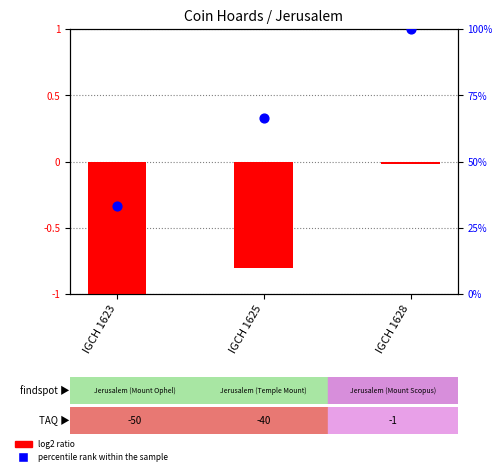

Is the value of percentile rank within the sample at IGCH 1623 greater than the value of log2 ratio at IGCH 1628?

Yes